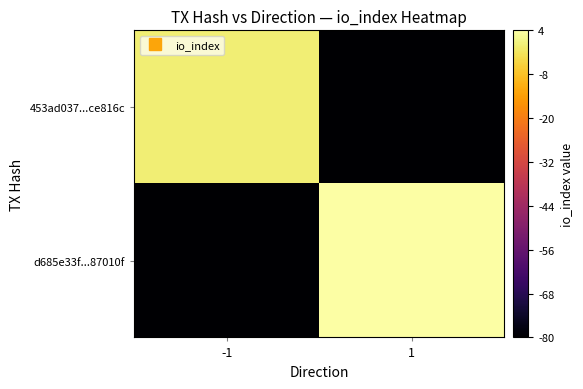

Reading right to left, extract all data points from this chart.

453ad037...ce816c: 1=-80	-1=0
d685e33f...87010f: 1=4	-1=-80